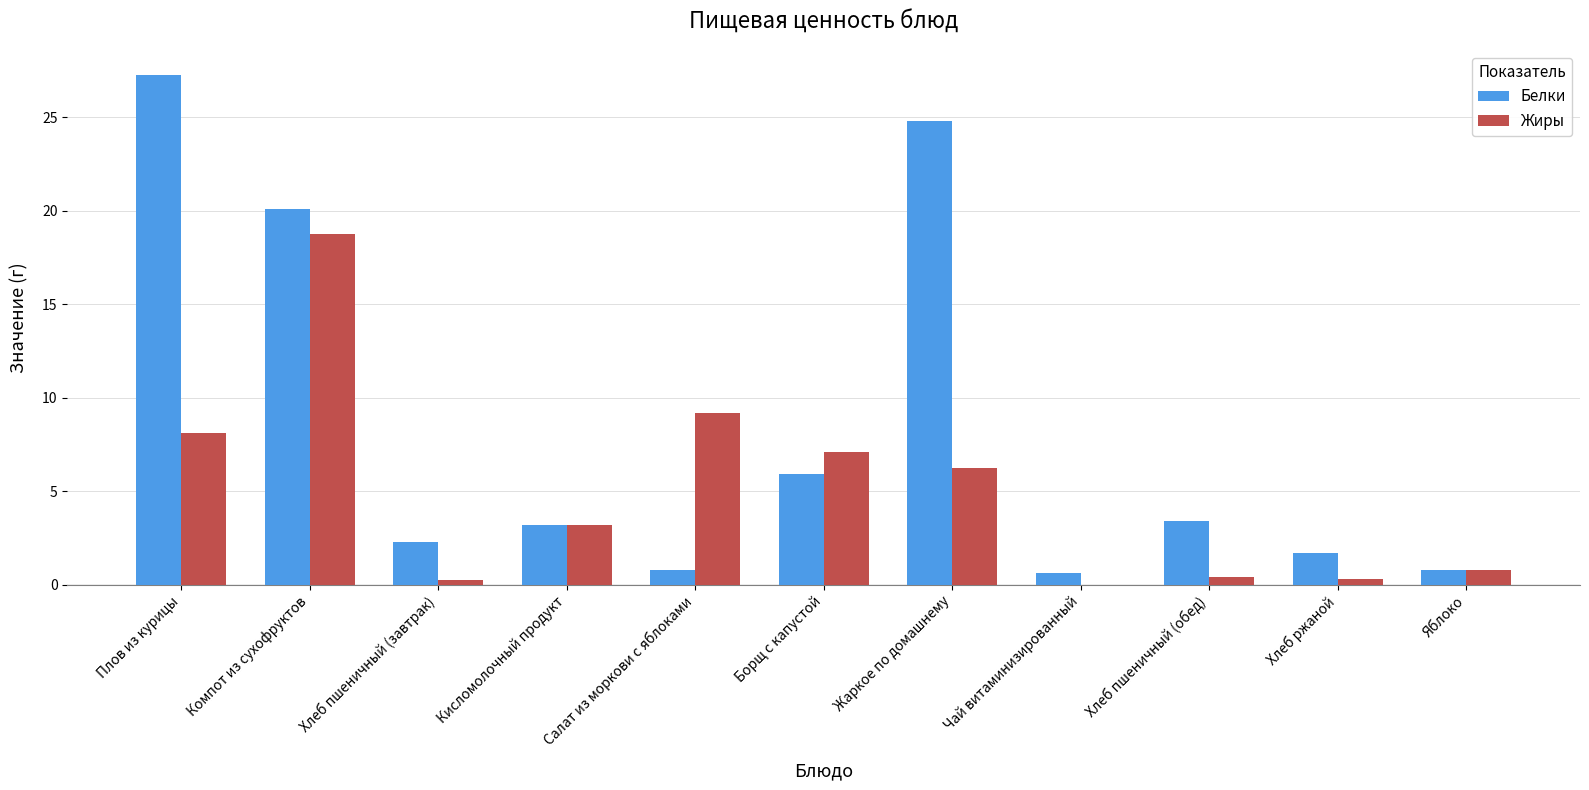

Which series changed the most between Плов из курицы and Компот из сухофруктов?

Жиры